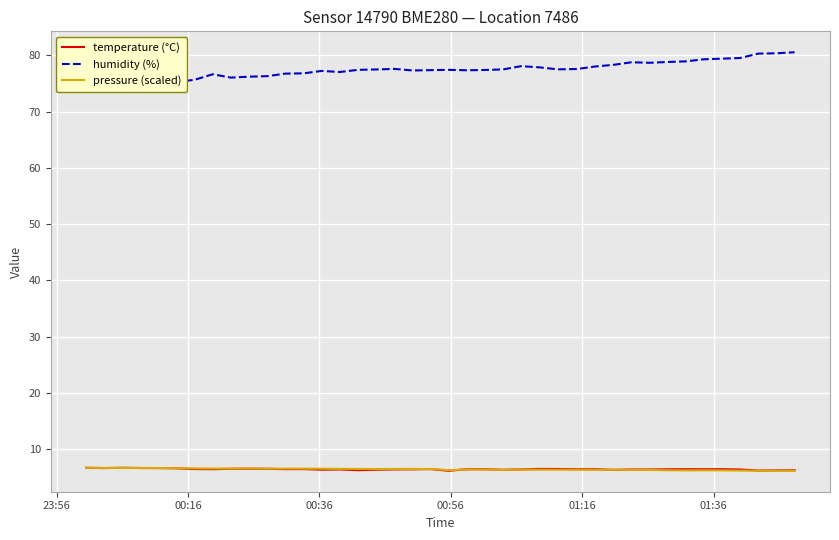

What is the lowest value of the temperature (°C) series?

6.1